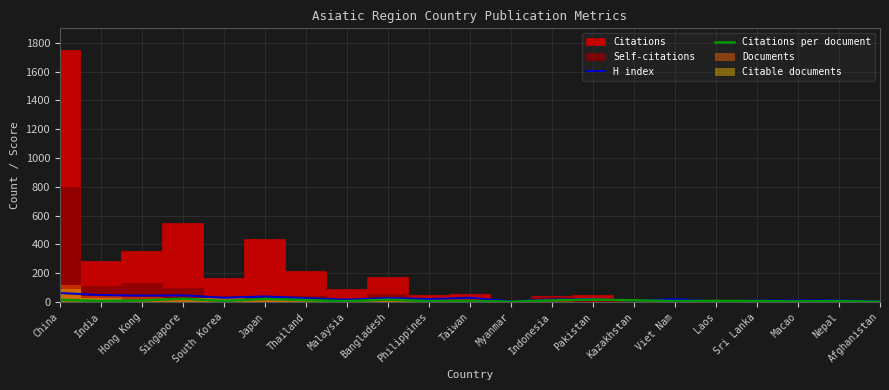

True or false: Citations per document and H index intersect in this chart.

True